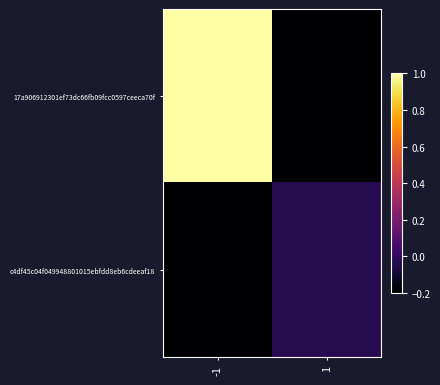

How many categories are shown in the chart?

2